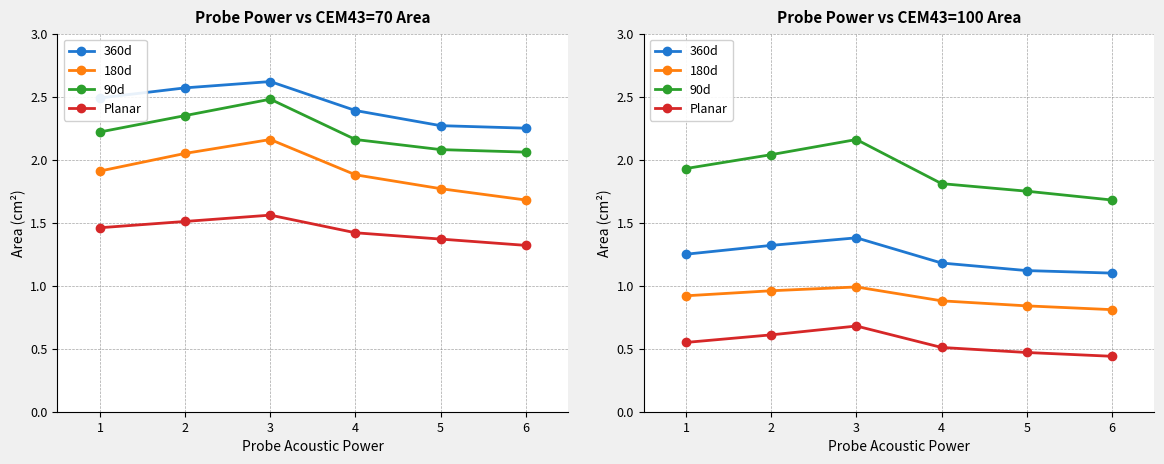

What are all the series names shown in the legend?

360d, 180d, 90d, Planar